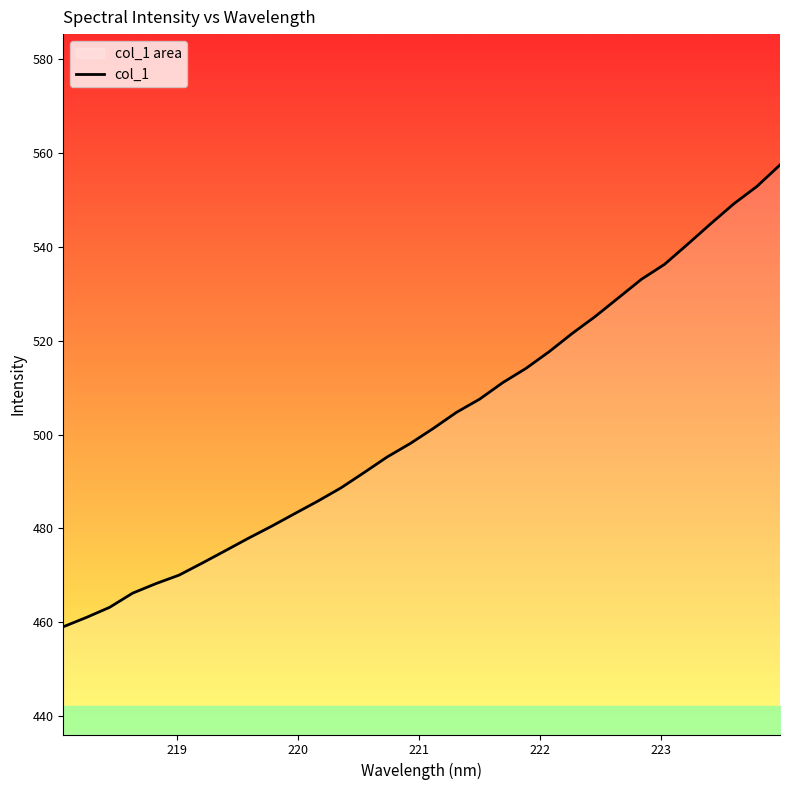

What is the difference between the maximum and minimum values?

98.4